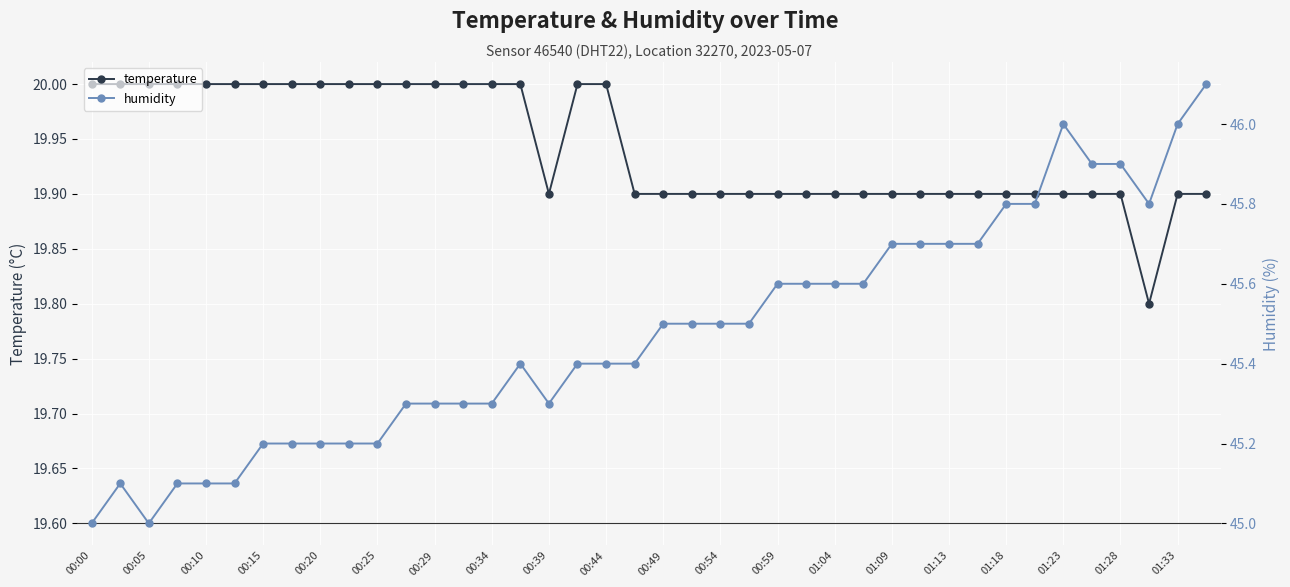

True or false: humidity and temperature cross at least once.

False